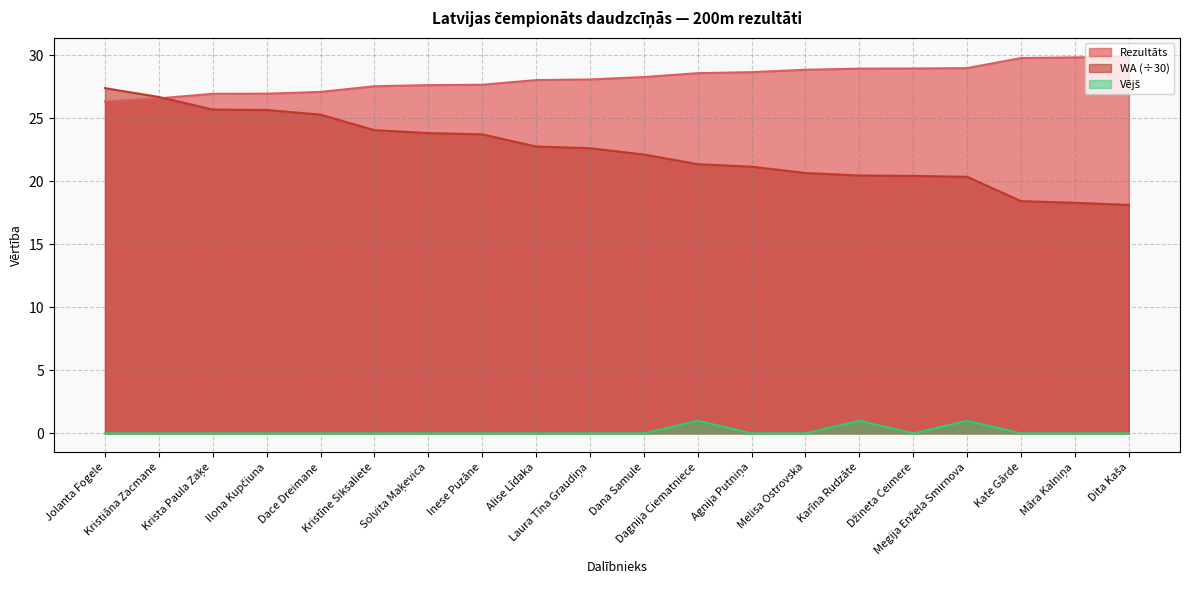

At which label does Vējš reach its minimum?

Jolanta Fogele